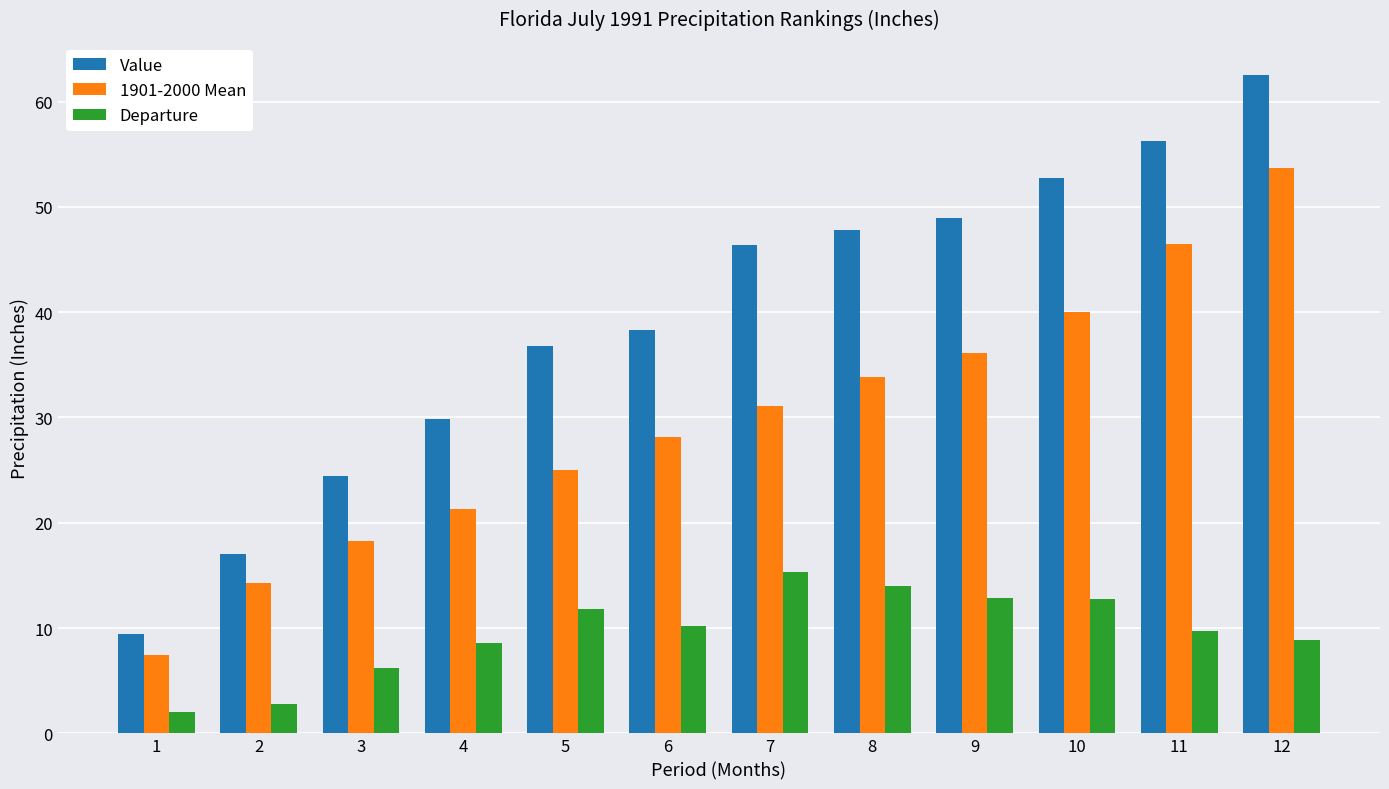

List the series in order of their overall mean, lowest first.

Departure, 1901-2000 Mean, Value